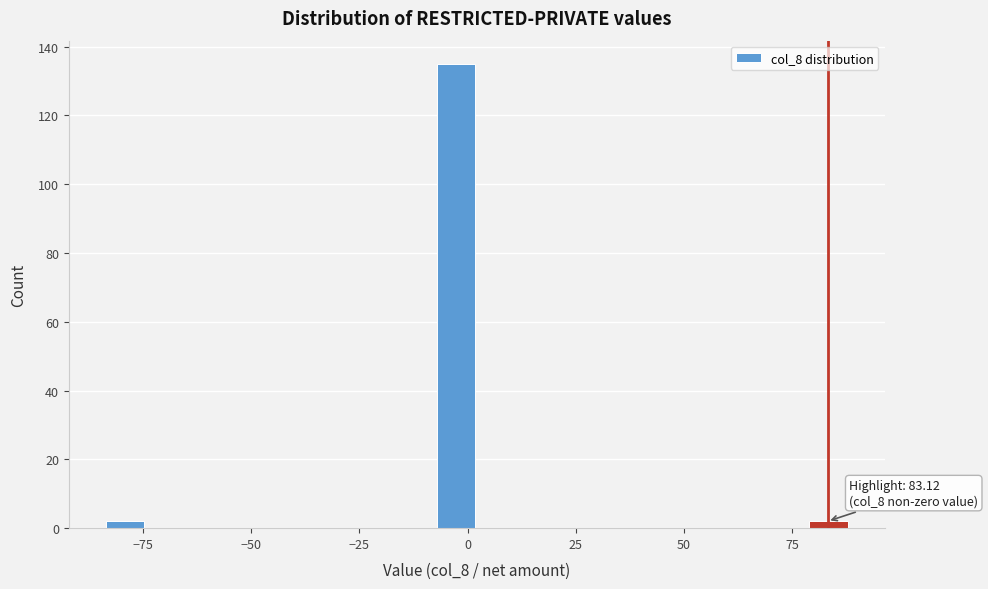

Around what value on the x-axis is the tallest bar? Give the approximate position of its centre, as read against the axis.

-5